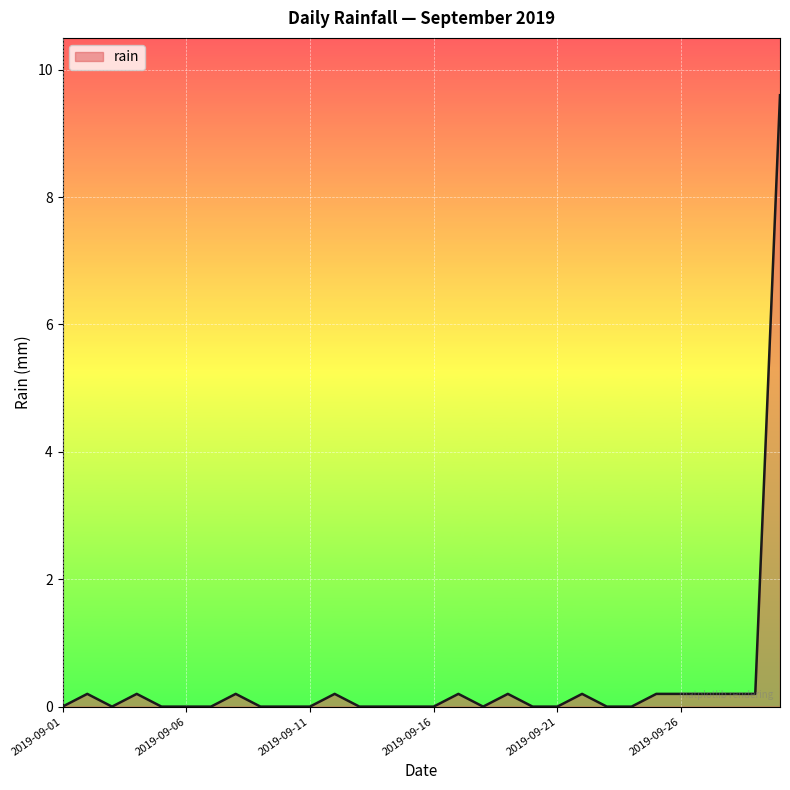

What is the difference between the maximum and minimum values?

9.6